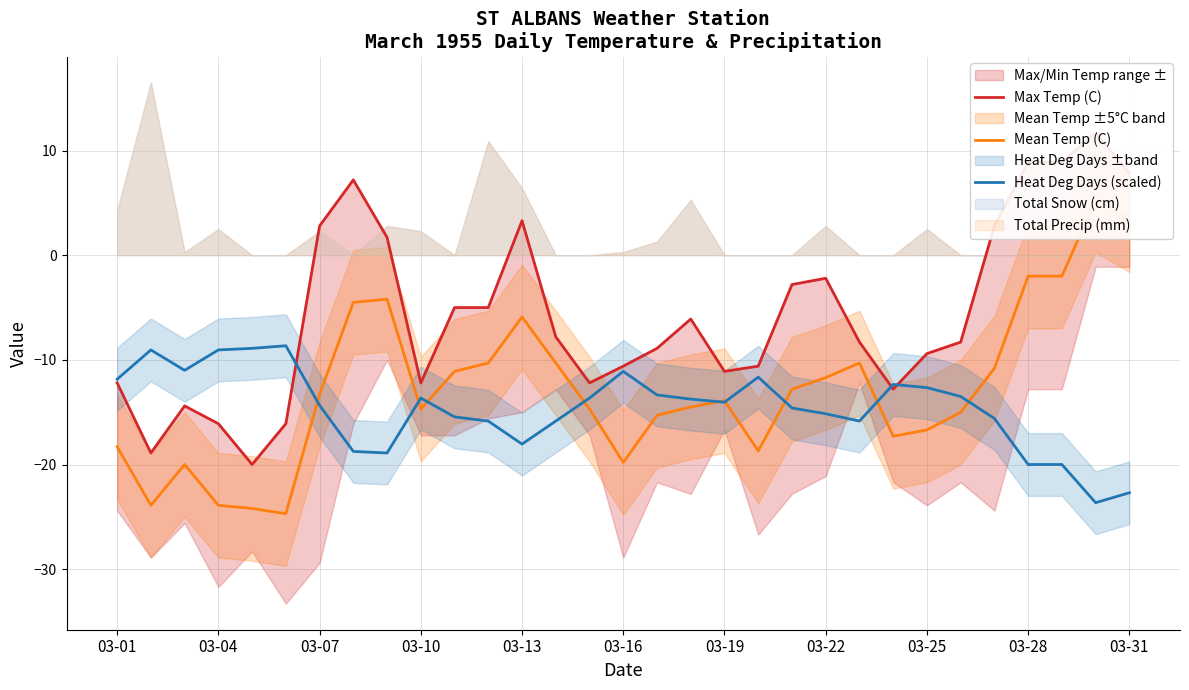

The Heat Deg Days (scaled) series shows -15.2 at 03-22. True or false?

True